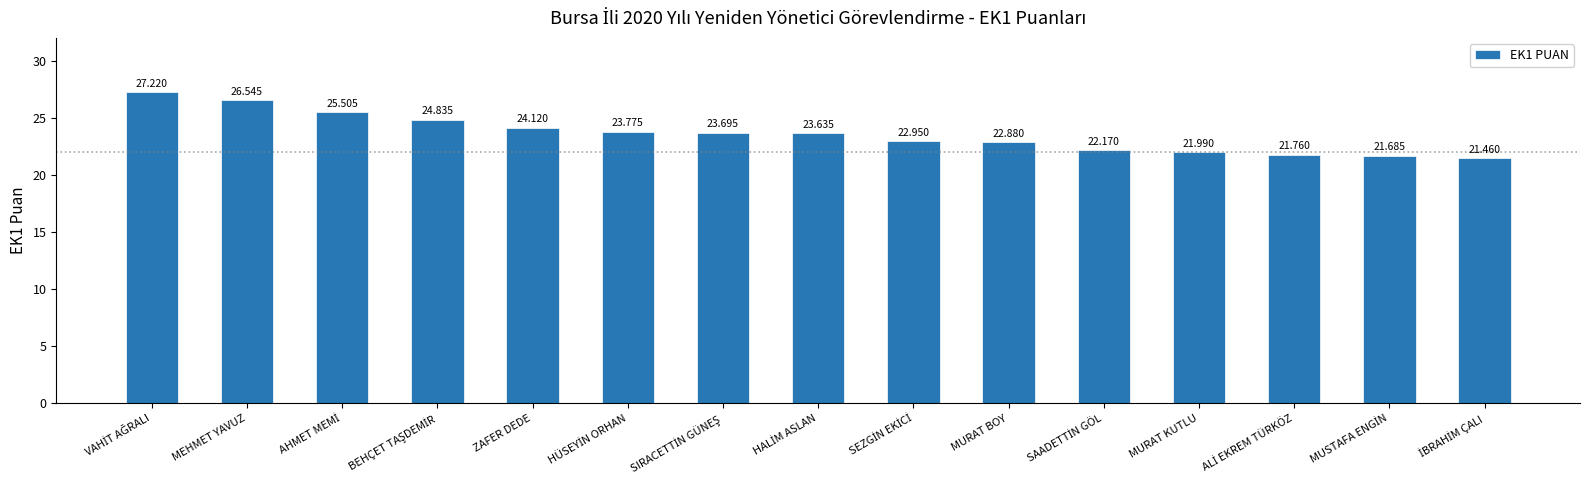

At which label is the value closest to 24?

ZAFER DEDE